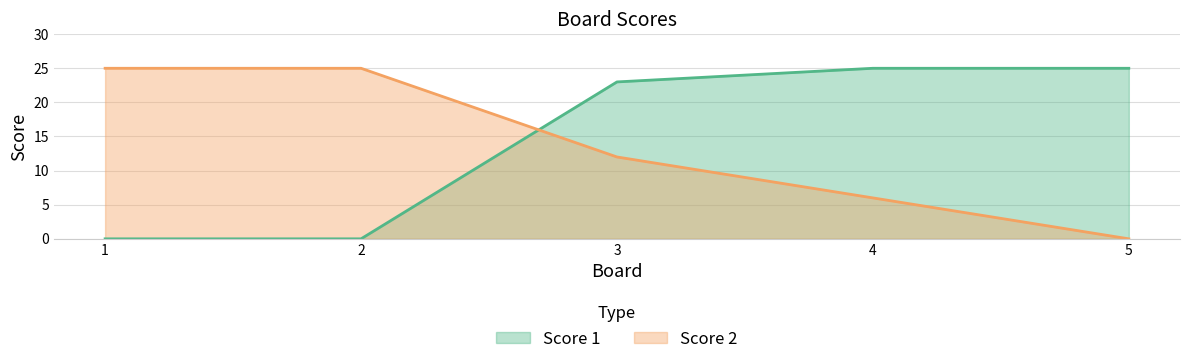

How many Score 2 values are between 6 and 25?

4